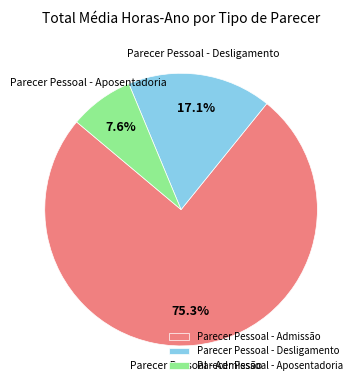

Does Parecer Pessoal - Admissão account for over 50% of the chart?

Yes